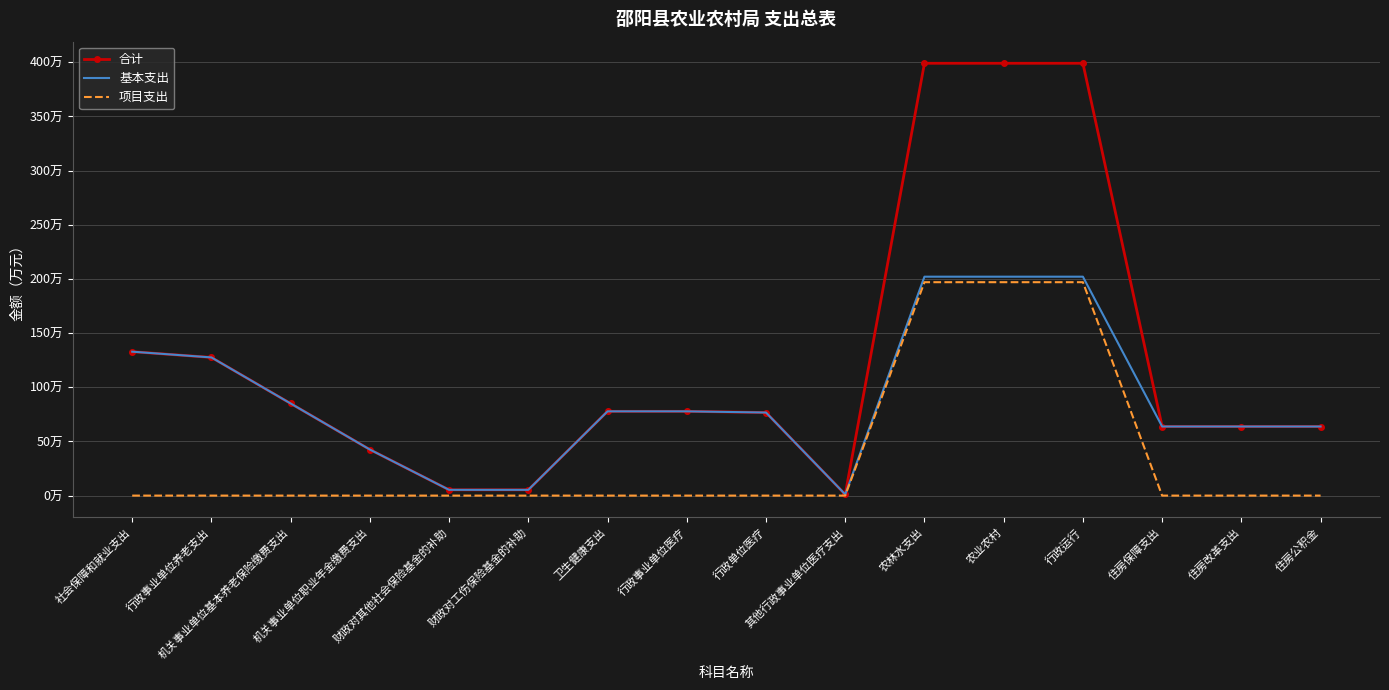

What is the maximum value shown in the chart?

399.1